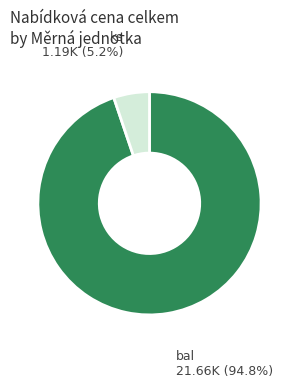

Is there any slice that represents more than half of the pie?

Yes